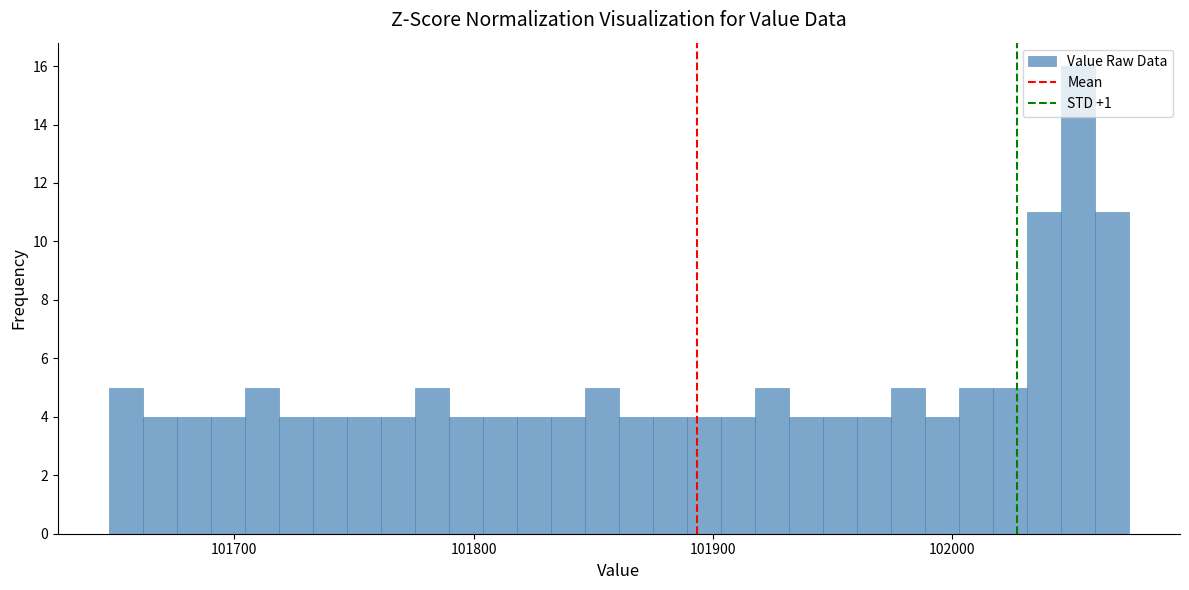

Around what value on the x-axis is the tallest bar? Give the approximate position of its centre, as read against the axis.

102050